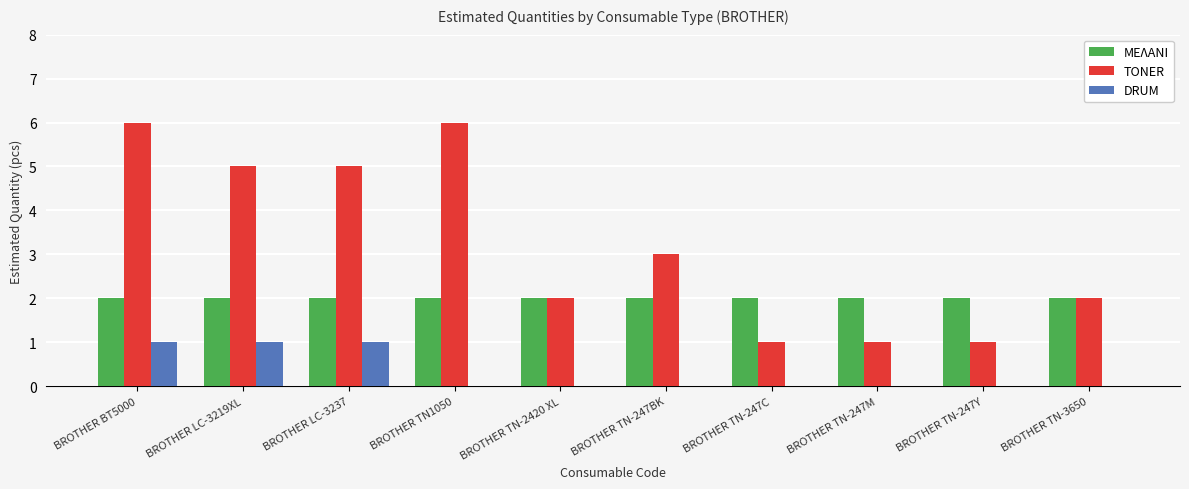

Which series has the largest range (max minus min)?

TONER